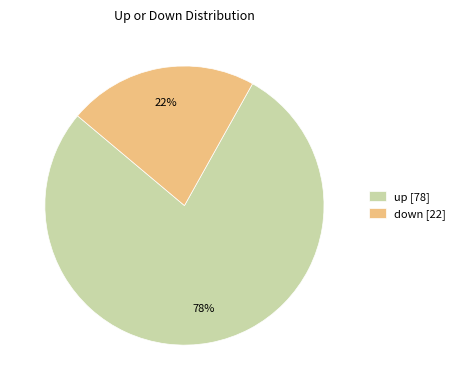

Is it true that up is 78% of the pie?

True